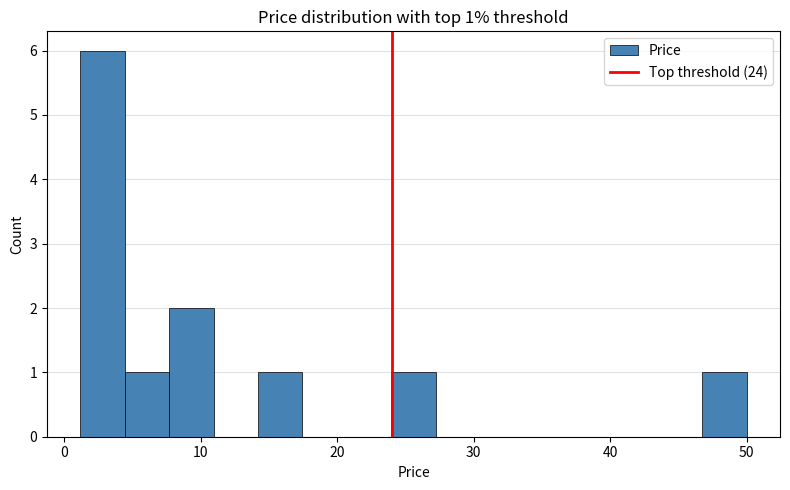

Read against the x-axis, roughly where is the centre of the tallest bar?

3